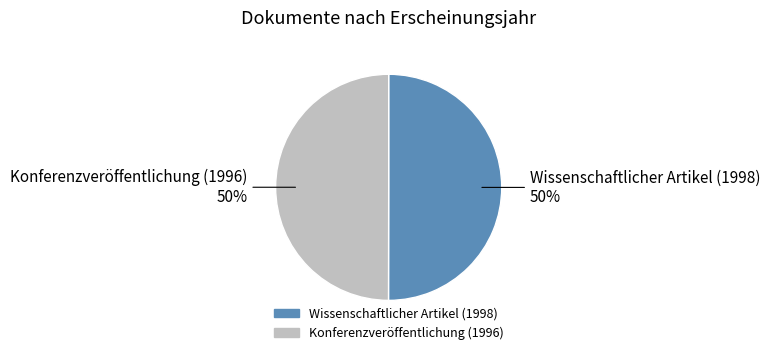

To the nearest percent, what percentage of the pie is Wissenschaftlicher Artikel (1998)?

50%